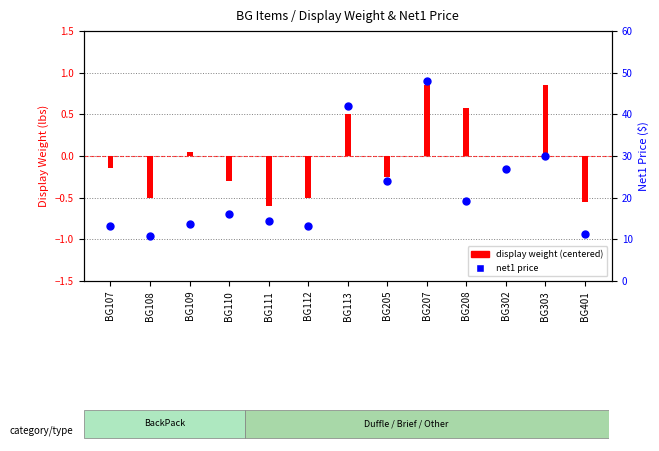

Approximately how many times larger is the value at BG303 compared to BG207?

0.6